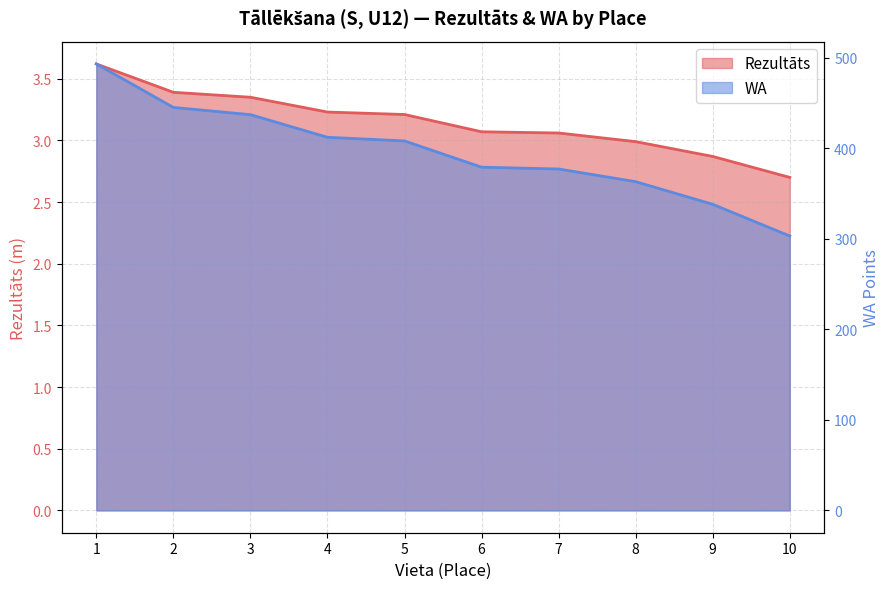

At 7, list the series in order from smallest to largest.

Rezultāts, WA